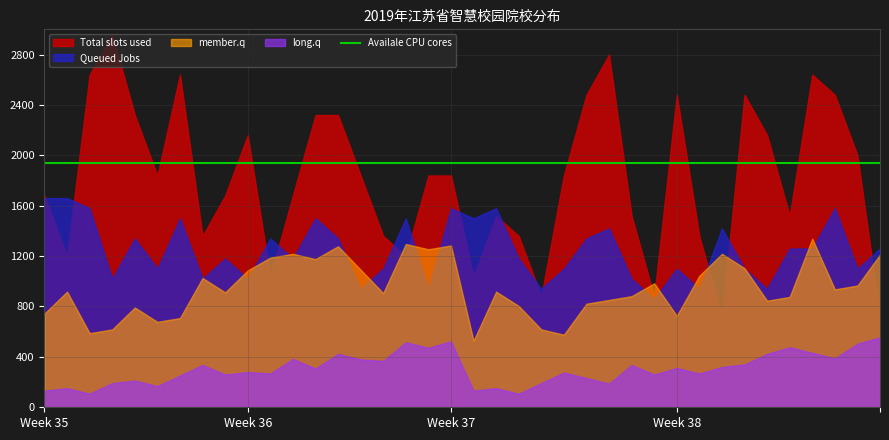

Which series has the largest range (max minus min)?

Total slots used